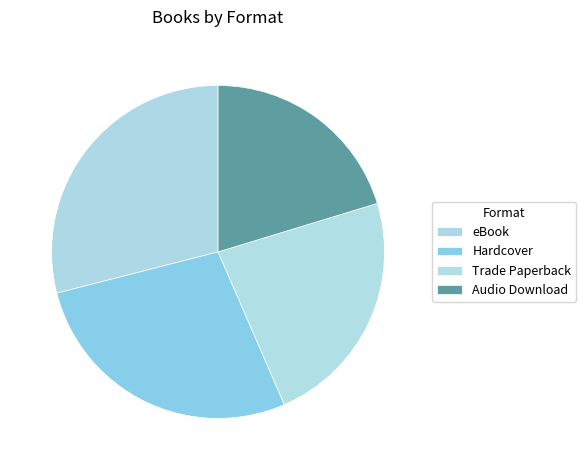

How many slices are in this pie chart?

4